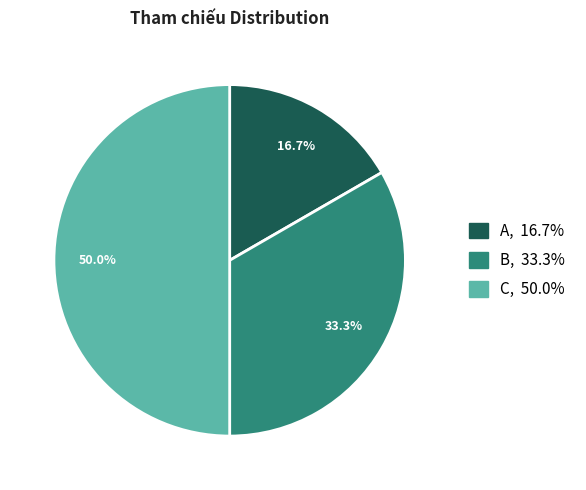

Which category has the smallest portion of the pie?

A